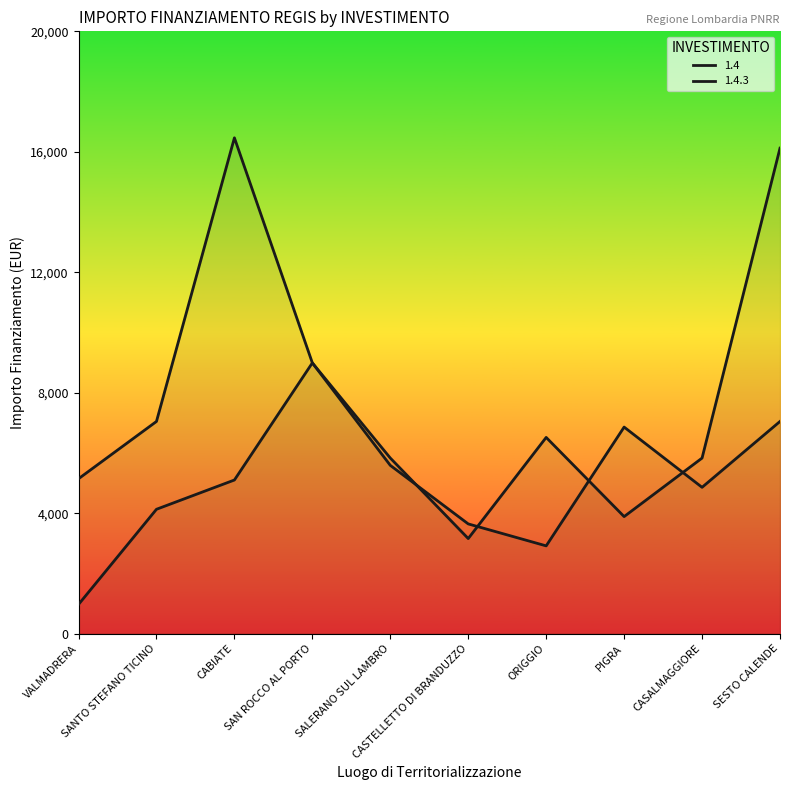

How many lines are shown in the chart?

2